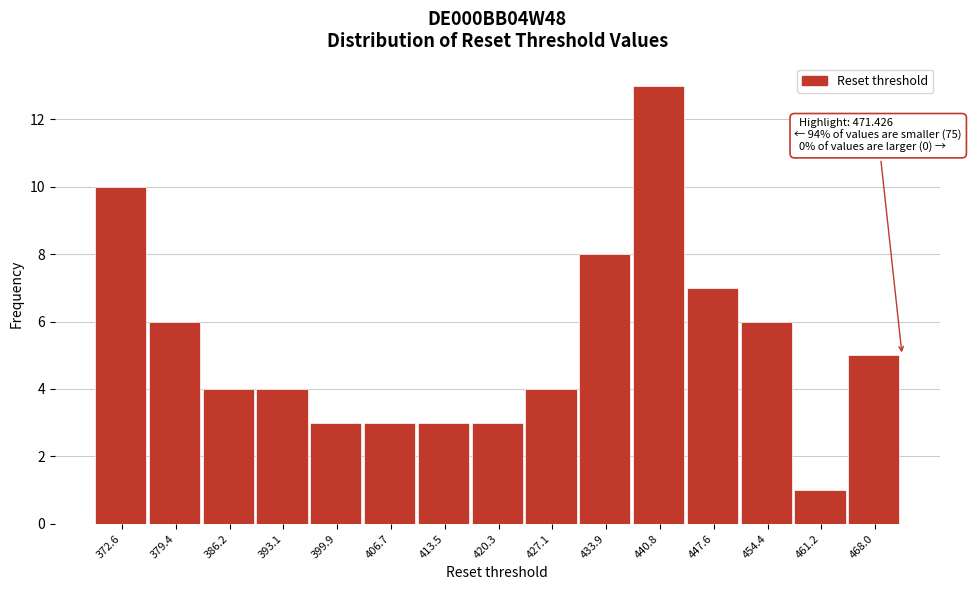

Over which range of the x-axis is the bar tallest?

437 to 444